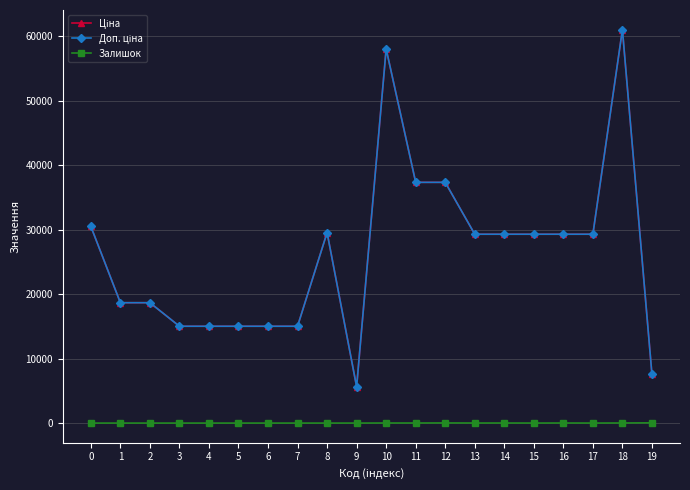

Is it true that Доп. ціна equals 8495.1 at 5?

False